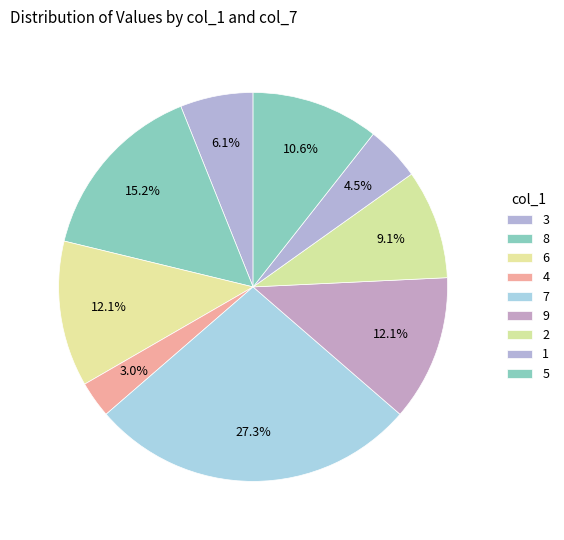

To the nearest percent, what is the difference between the 9 and 2 slice percentages?

3%